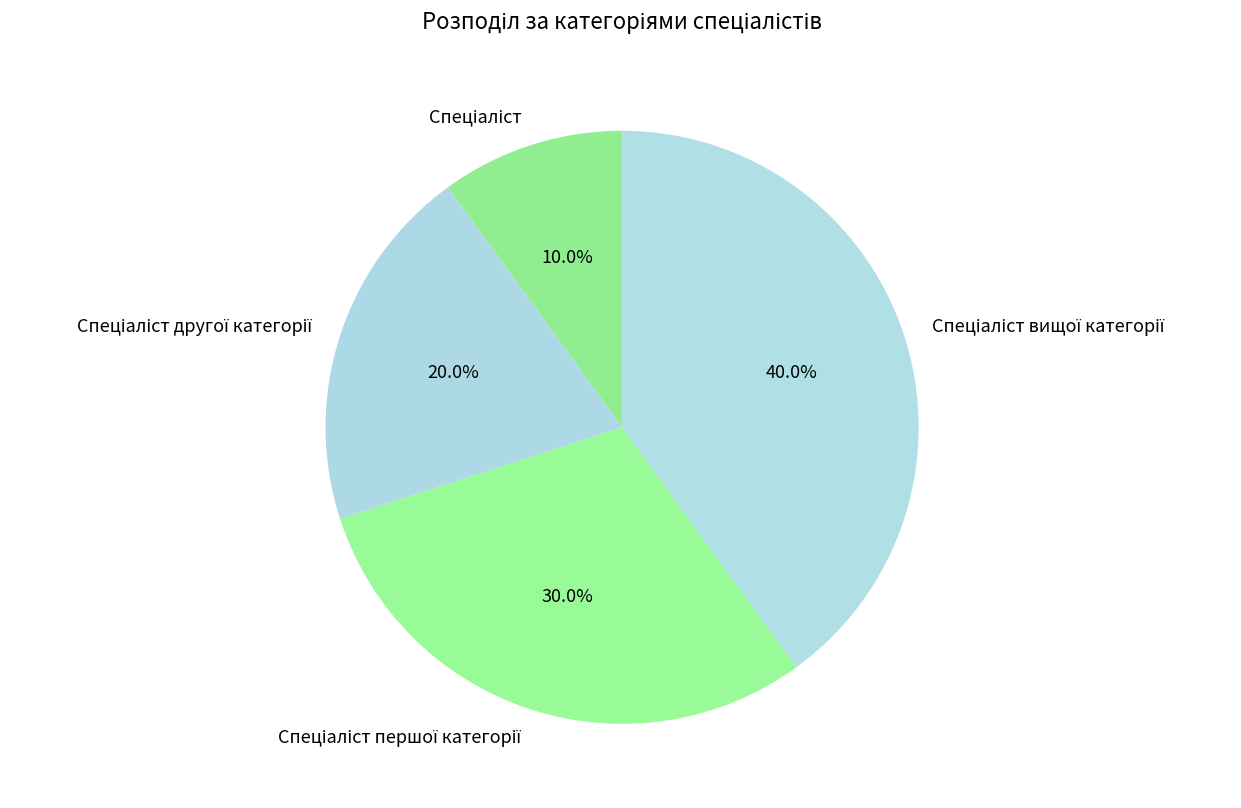

Count the number of slices in the pie.

4